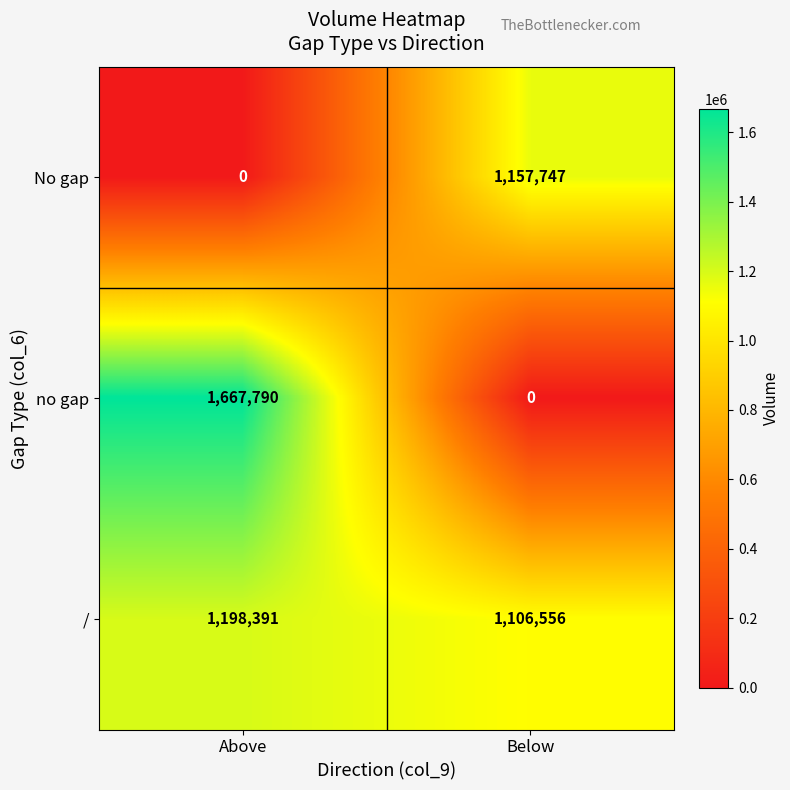

At which label does no gap reach its peak?

Above